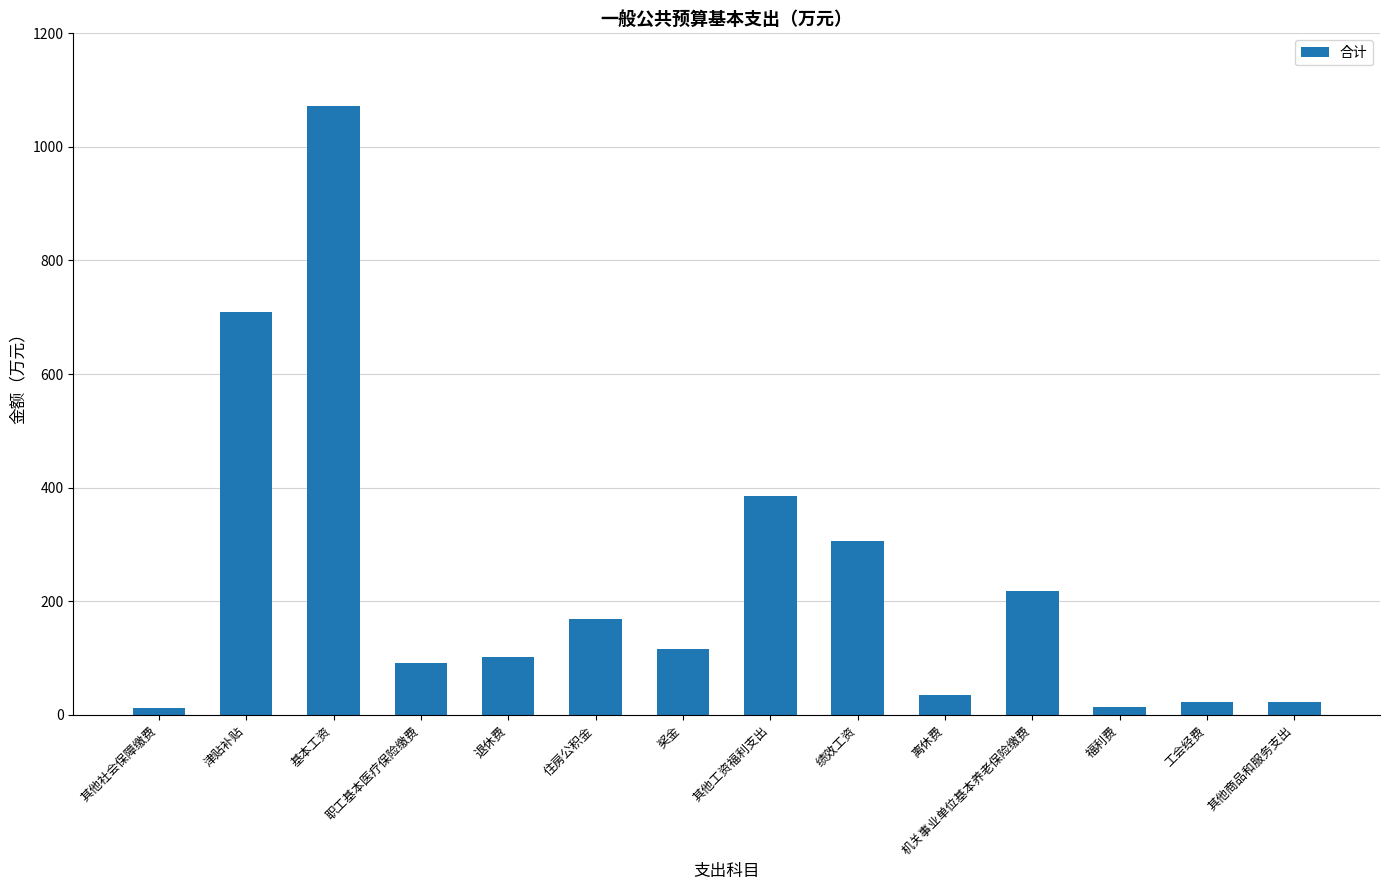

The chart shows a value of 114.3 at 绩效工资. True or false?

False